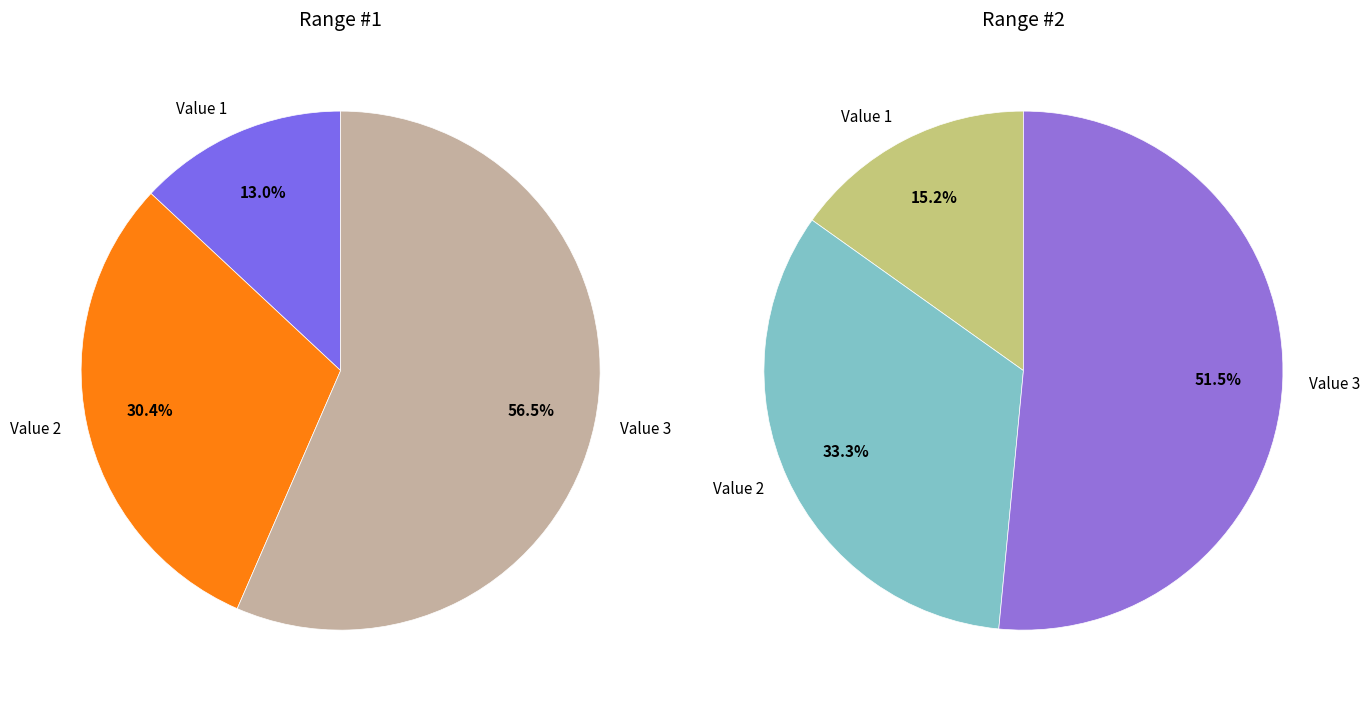

To the nearest percent, what is the combined percentage of Value 2 and Value 3?

85%